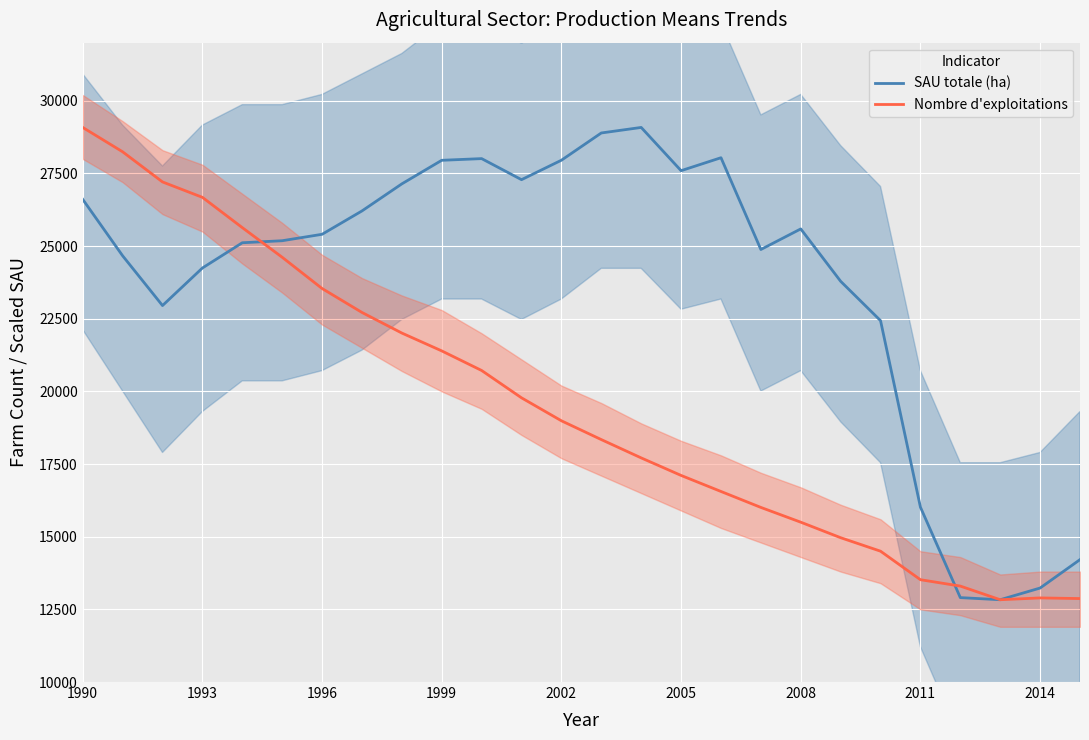

True or false: SAU totale (ha) has a value of 9017.2 at 2011.

False